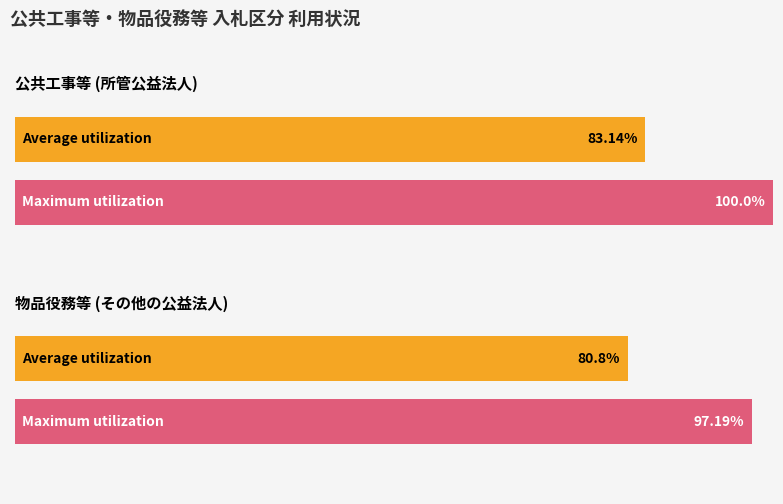

True or false: 公共工事等 has a value of 3 at その他の公益法人.

False